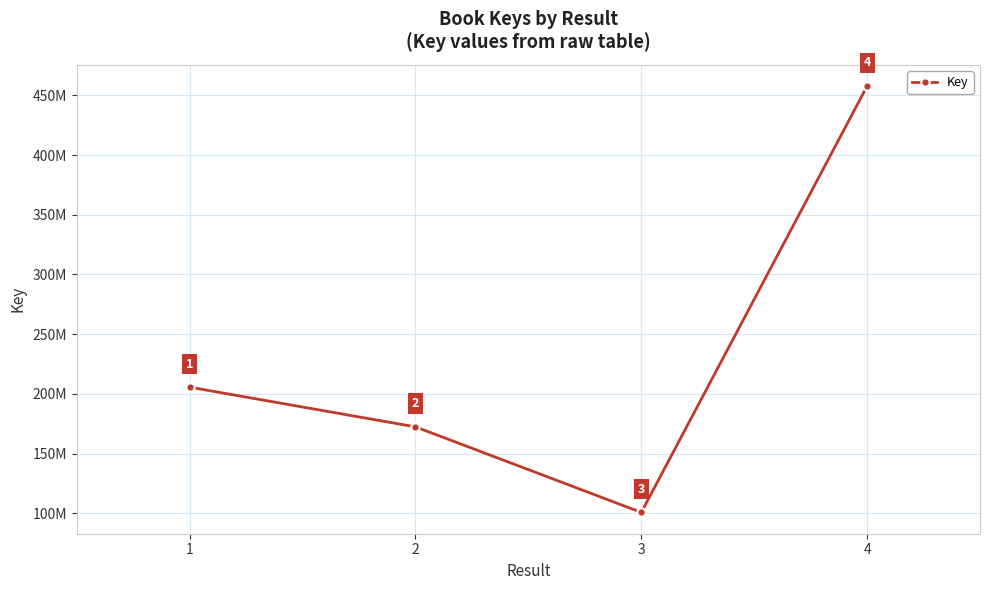

Is this an area chart (filled region under the line)?

No